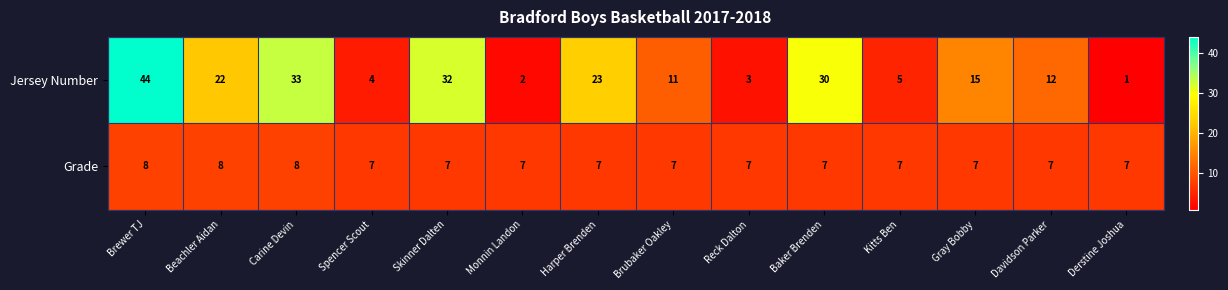

What is the sum of all Grade values?

101